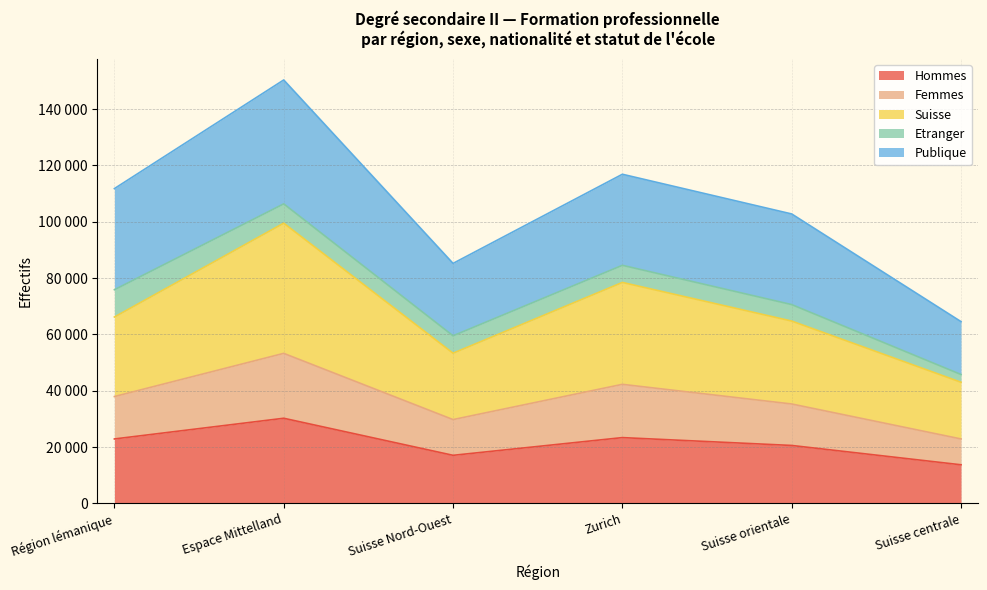

True or false: Femmes has a value of 74740 at Suisse Nord-Ouest.

False